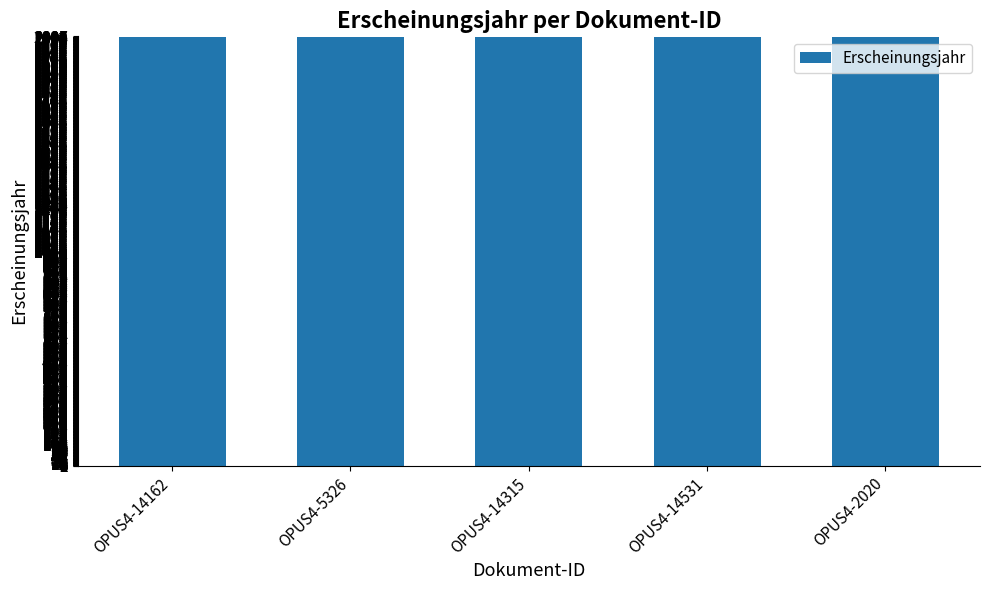

The chart shows a value of 3338 at OPUS4-14315. True or false?

False